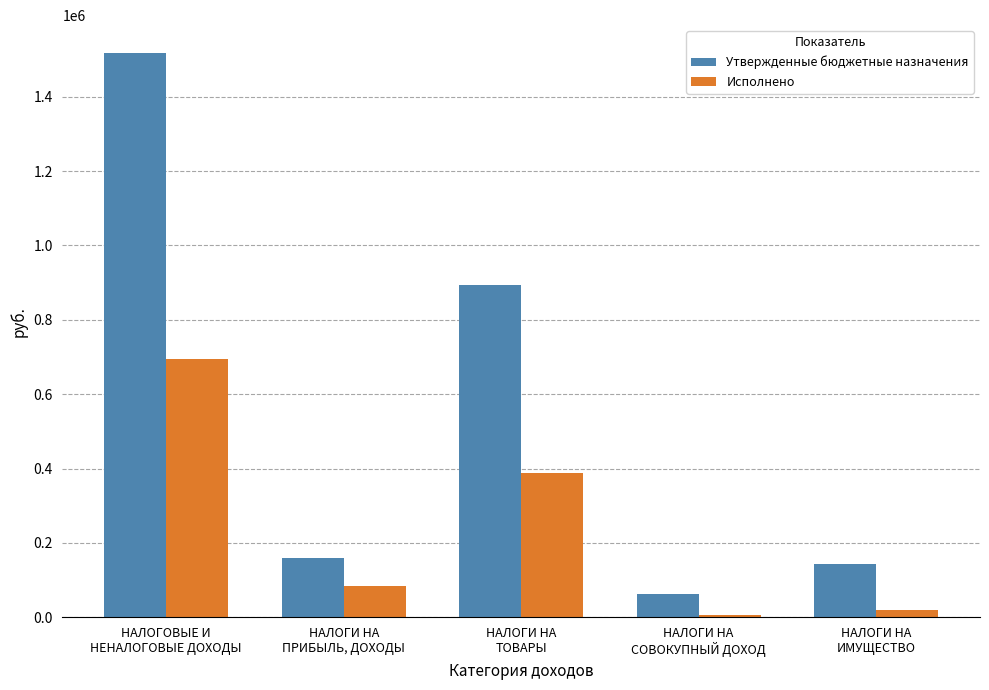

Rank the series by their maximum value, from lowest to highest.

Исполнено, Утвержденные бюджетные назначения